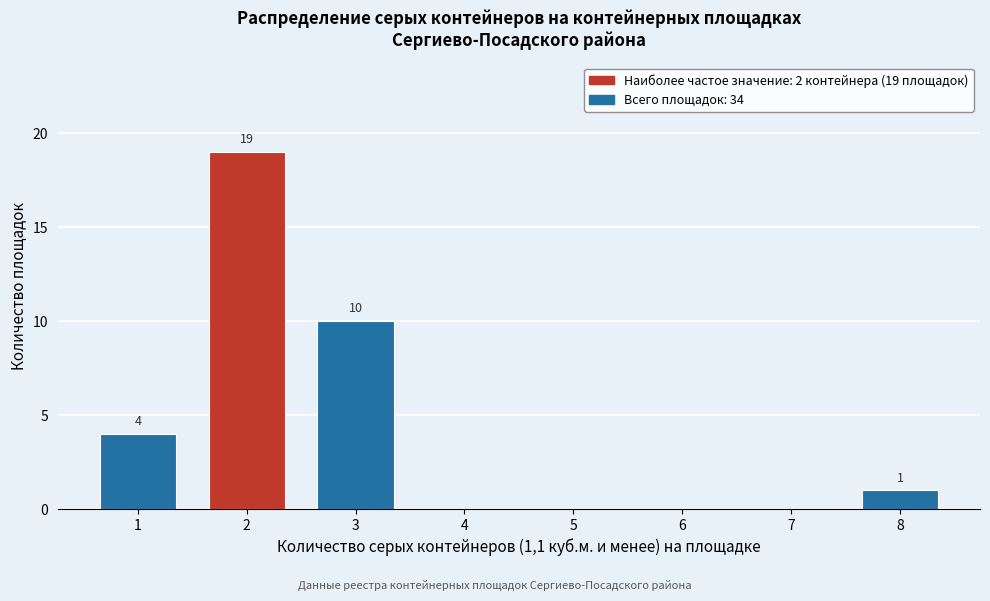

Reading left to right, extract all data points from this chart.

1=4	2=19	3=10	4=0	5=0	6=0	7=0	8=1